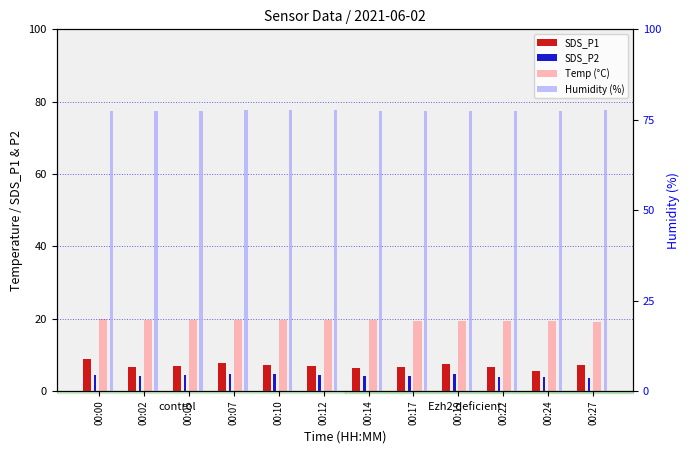

What is the difference between the maximum and minimum values in the Temp (°C) series?

0.6